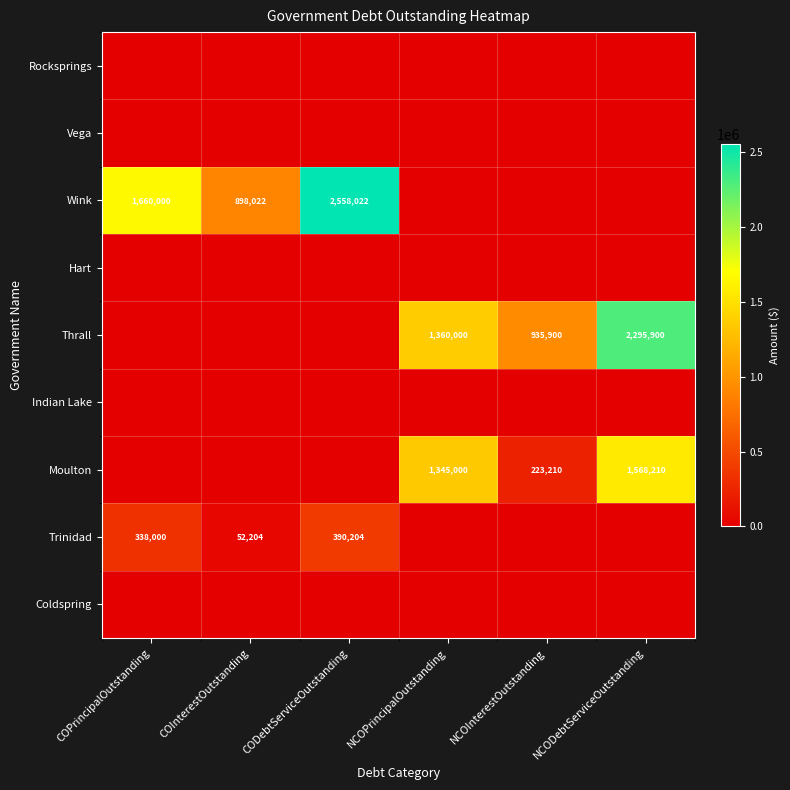

True or false: Trinidad has a value of 542688 at CODebtServiceOutstanding.

False